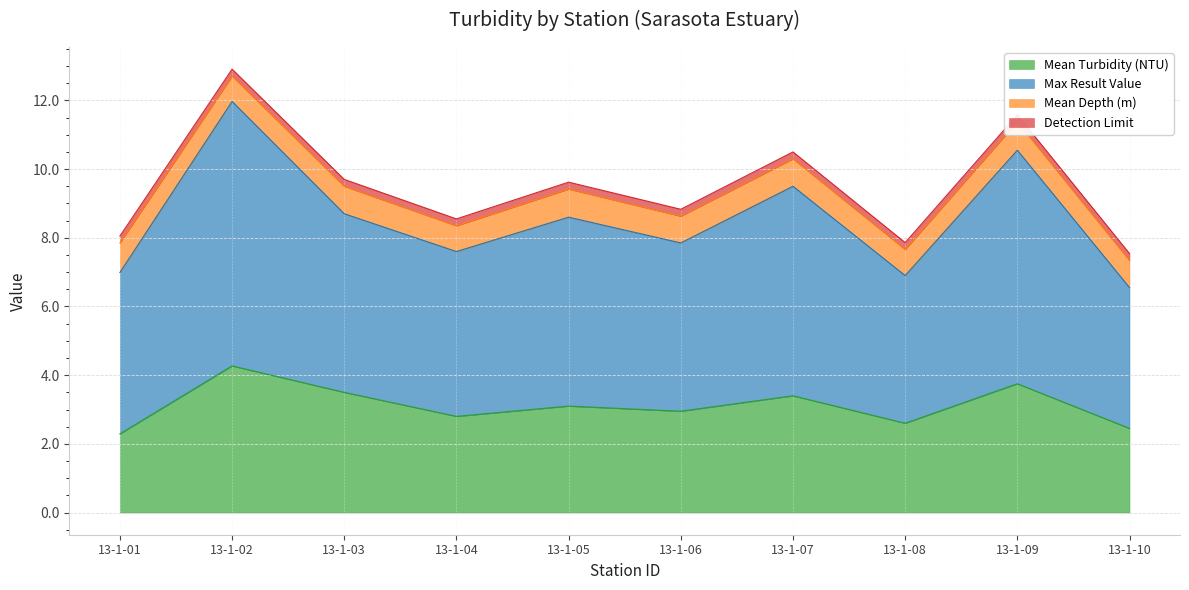

What is the minimum value for Mean Turbidity (NTU)?

2.3